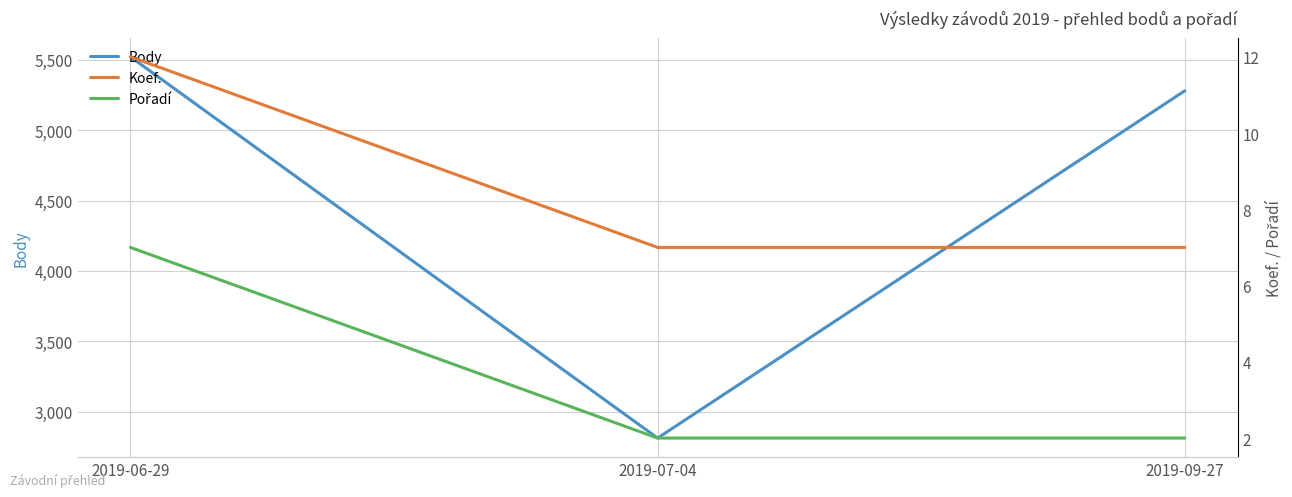

Rank the series by their maximum value, from lowest to highest.

Pořadí, Koef., Body